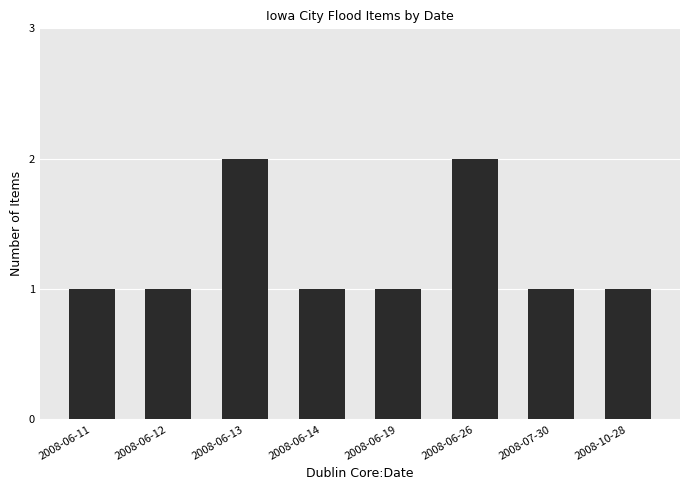

The chart shows a value of 0 at 2008-06-11. True or false?

False